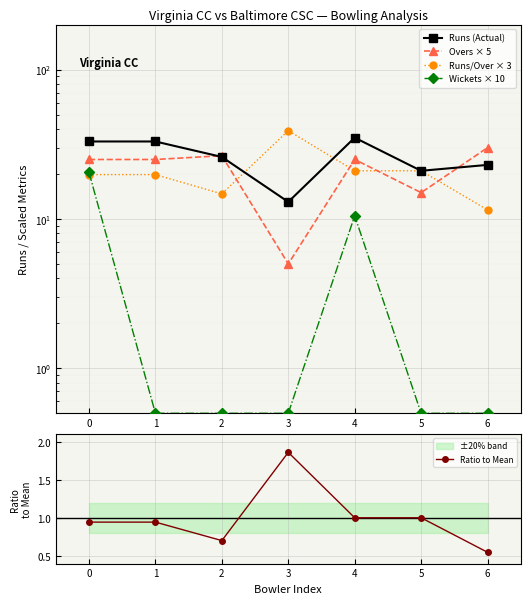

Count the number of categories in the chart.

7